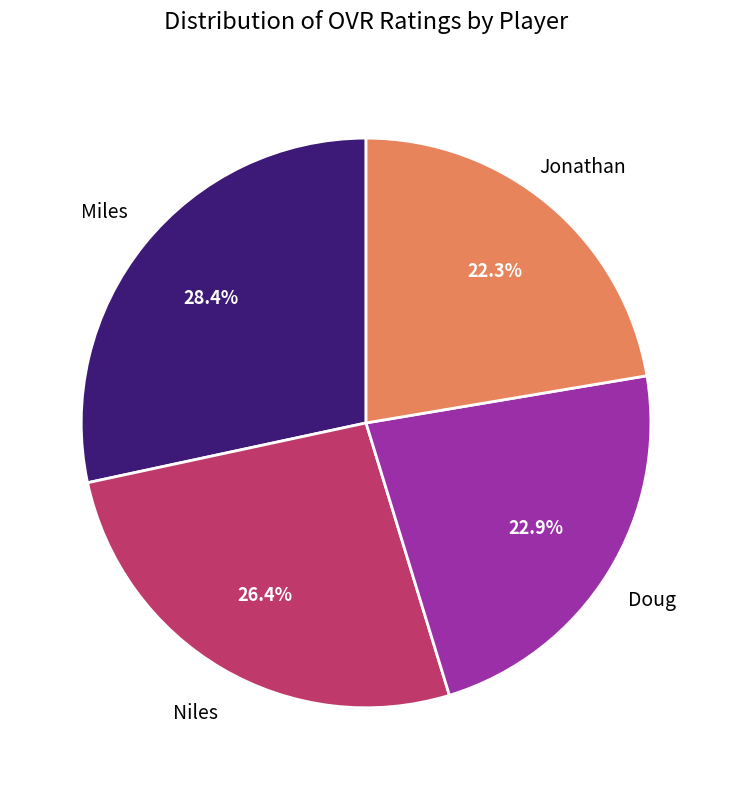

Is there a majority slice in this chart?

No